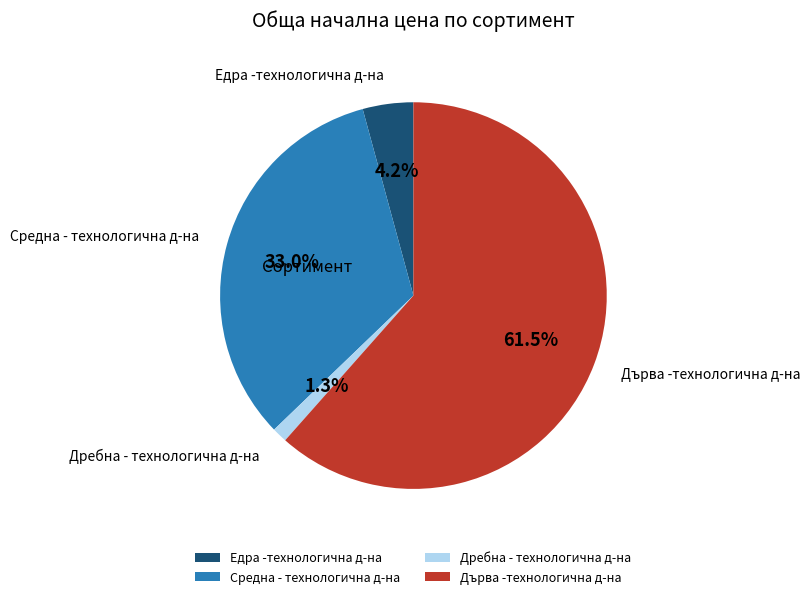

Which has a higher value, Дърва -технологична д-на or Едра -технологична д-на?

Дърва -технологична д-на